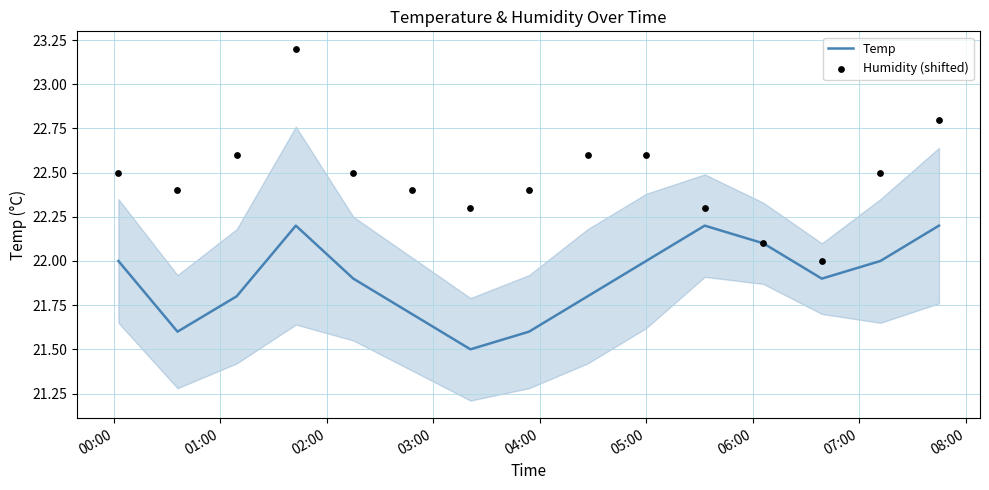

Which series reaches the minimum Y coordinate?

Temp